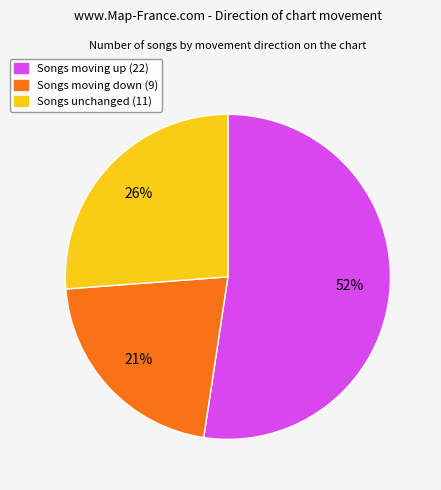

To the nearest percent, what is the average slice percentage?

33%